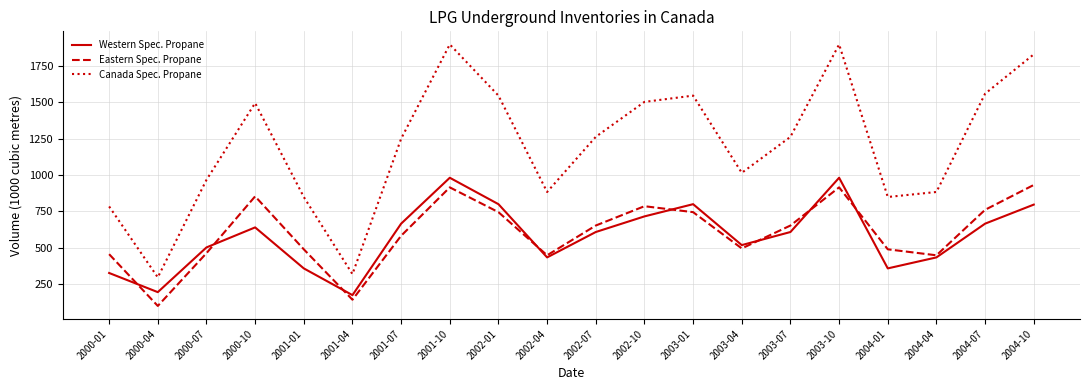

How many interior local peaks does the Canada Spec. Propane series have?

4